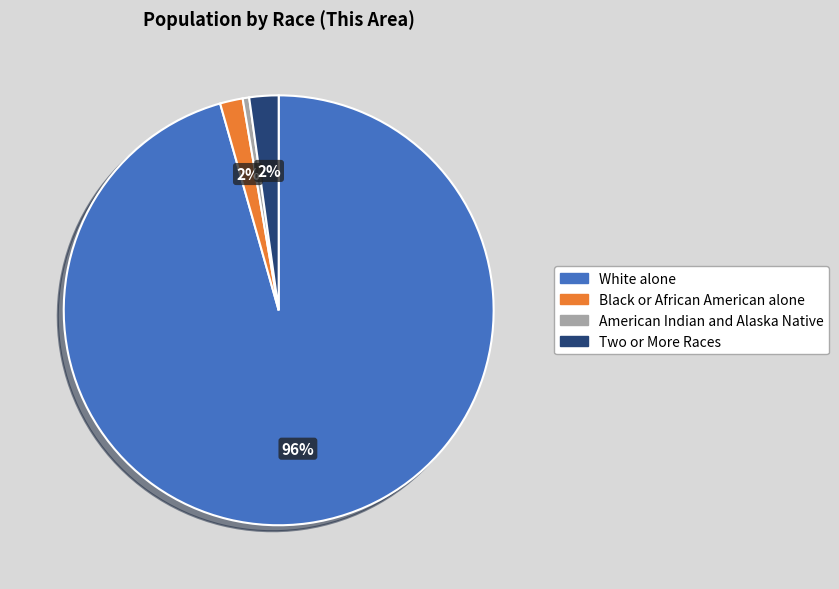

To the nearest percent, what is the average slice percentage?

25%